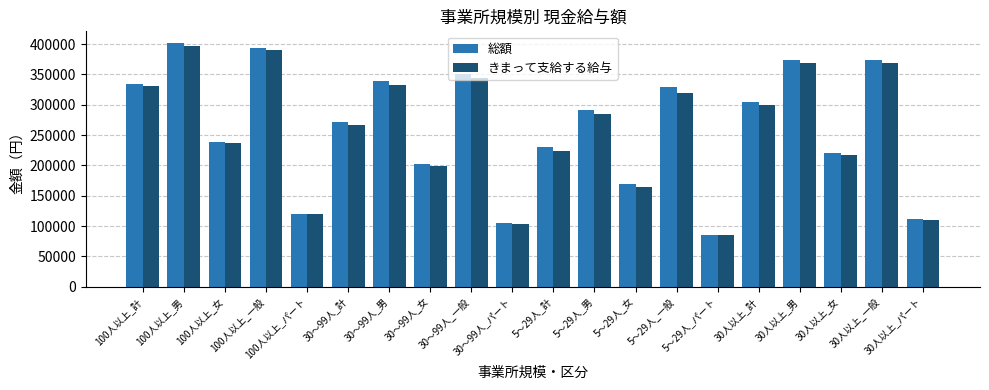

What is the difference between the きまって支給する給与 values at 5～29人_パート and 30～99人_パート?

19359